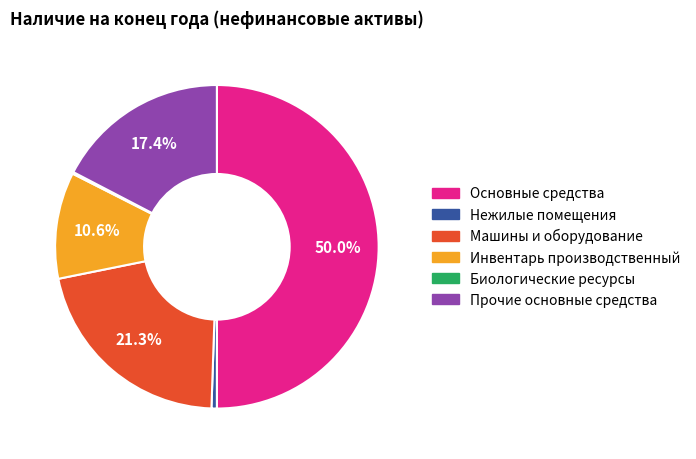

To the nearest percent, what is the difference between the Машины и оборудование and Инвентарь производственный slice percentages?

11%